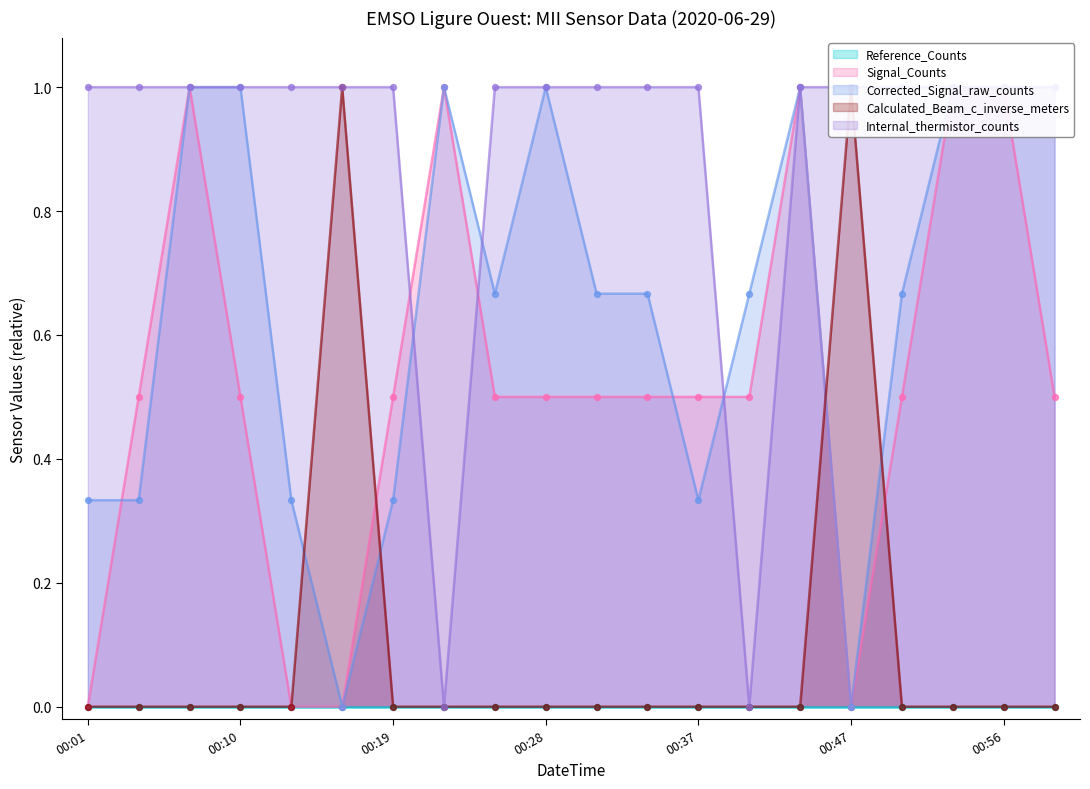

Which series has the widest spread of Y values?

Signal_Counts